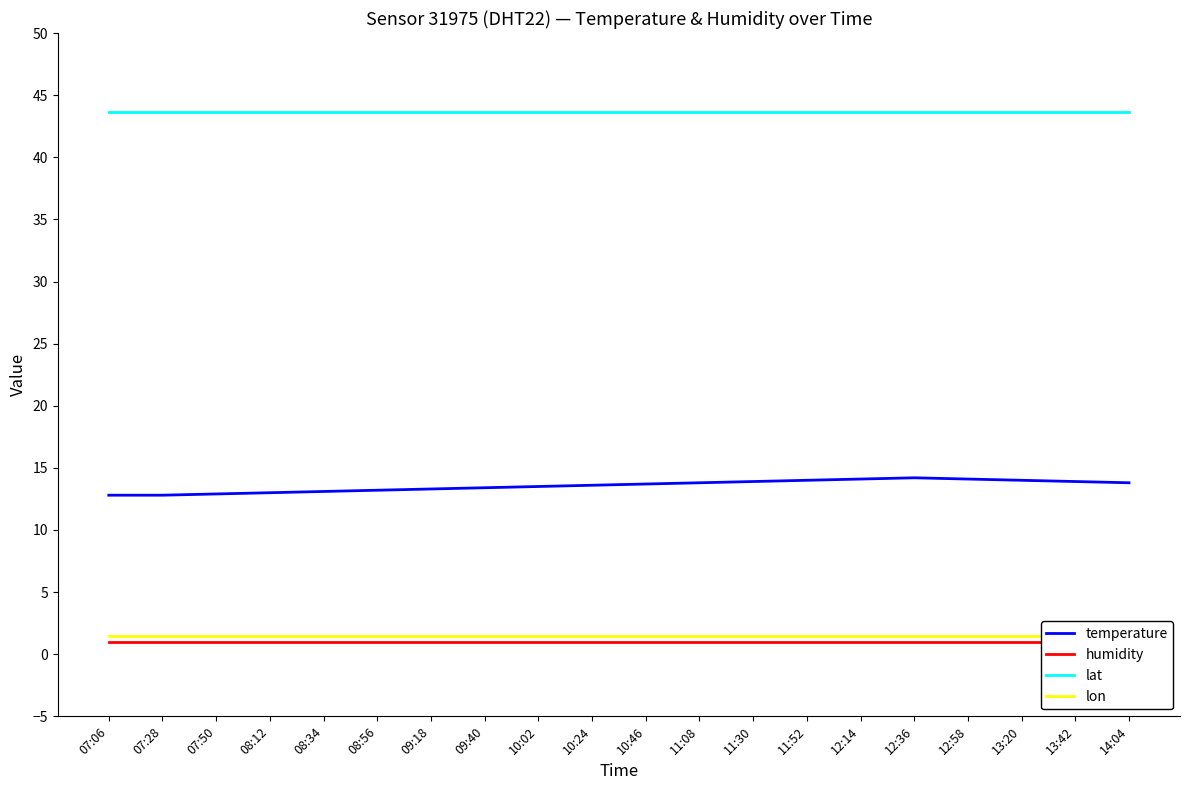

Where does the temperature series first go above 13?

08:34